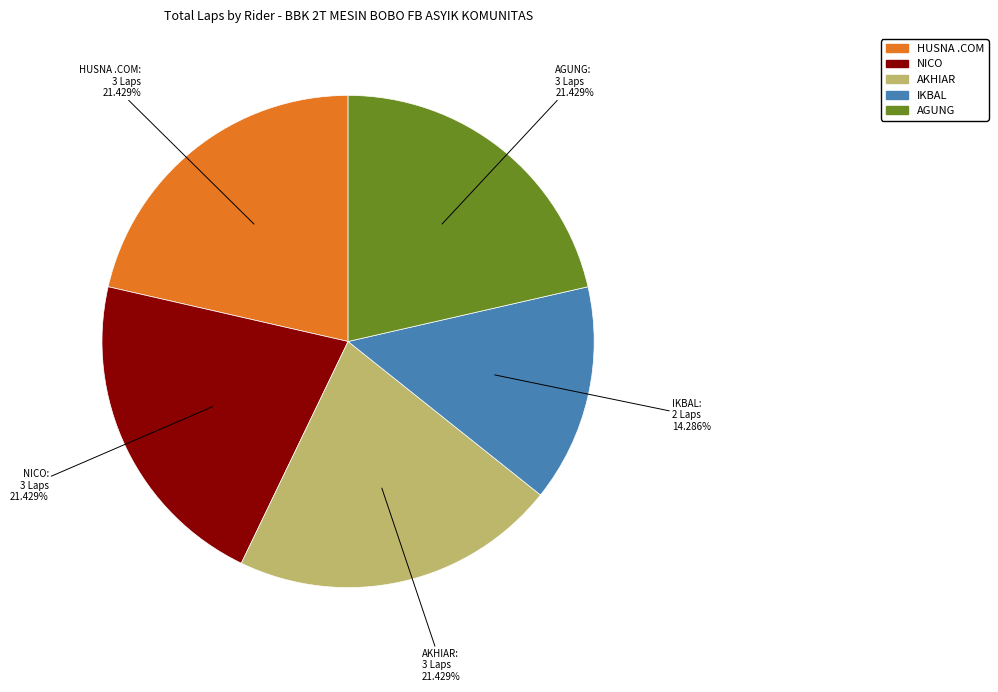

Does any single category account for the majority?

No